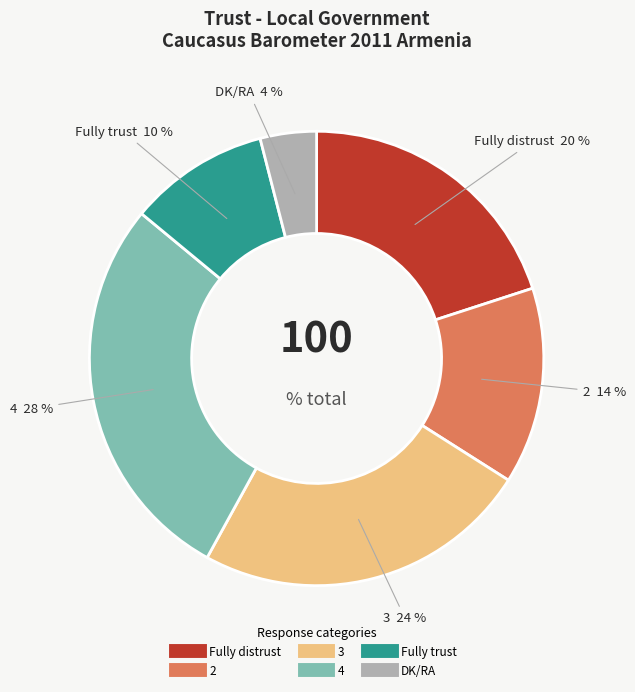

Is there a majority slice in this chart?

No